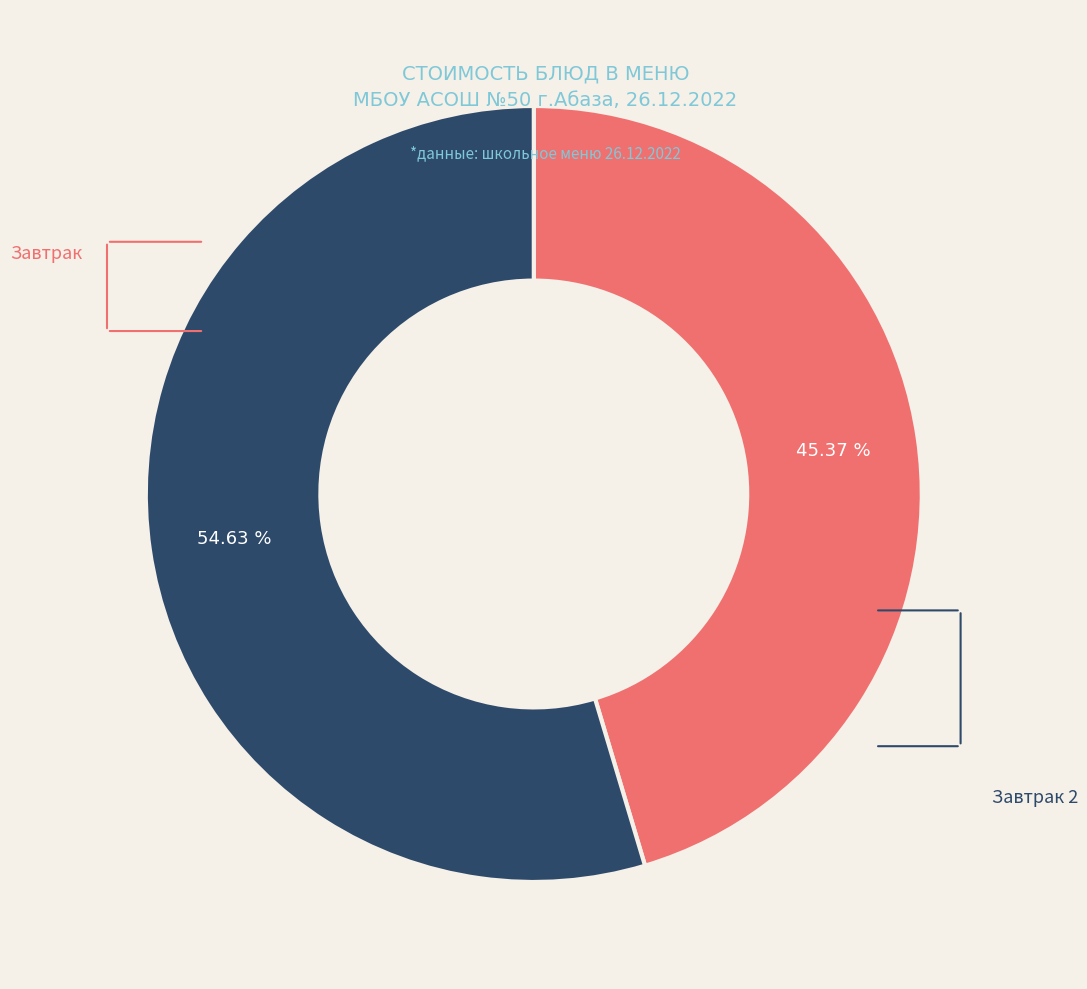

Count the number of slices in the pie.

2